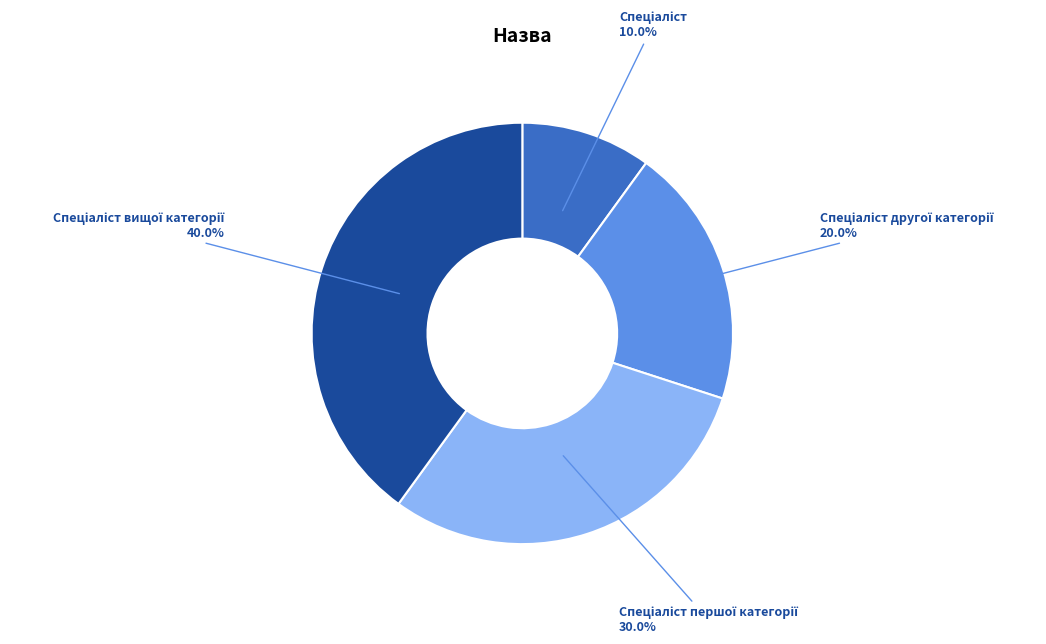

Is there any slice that represents more than half of the pie?

No